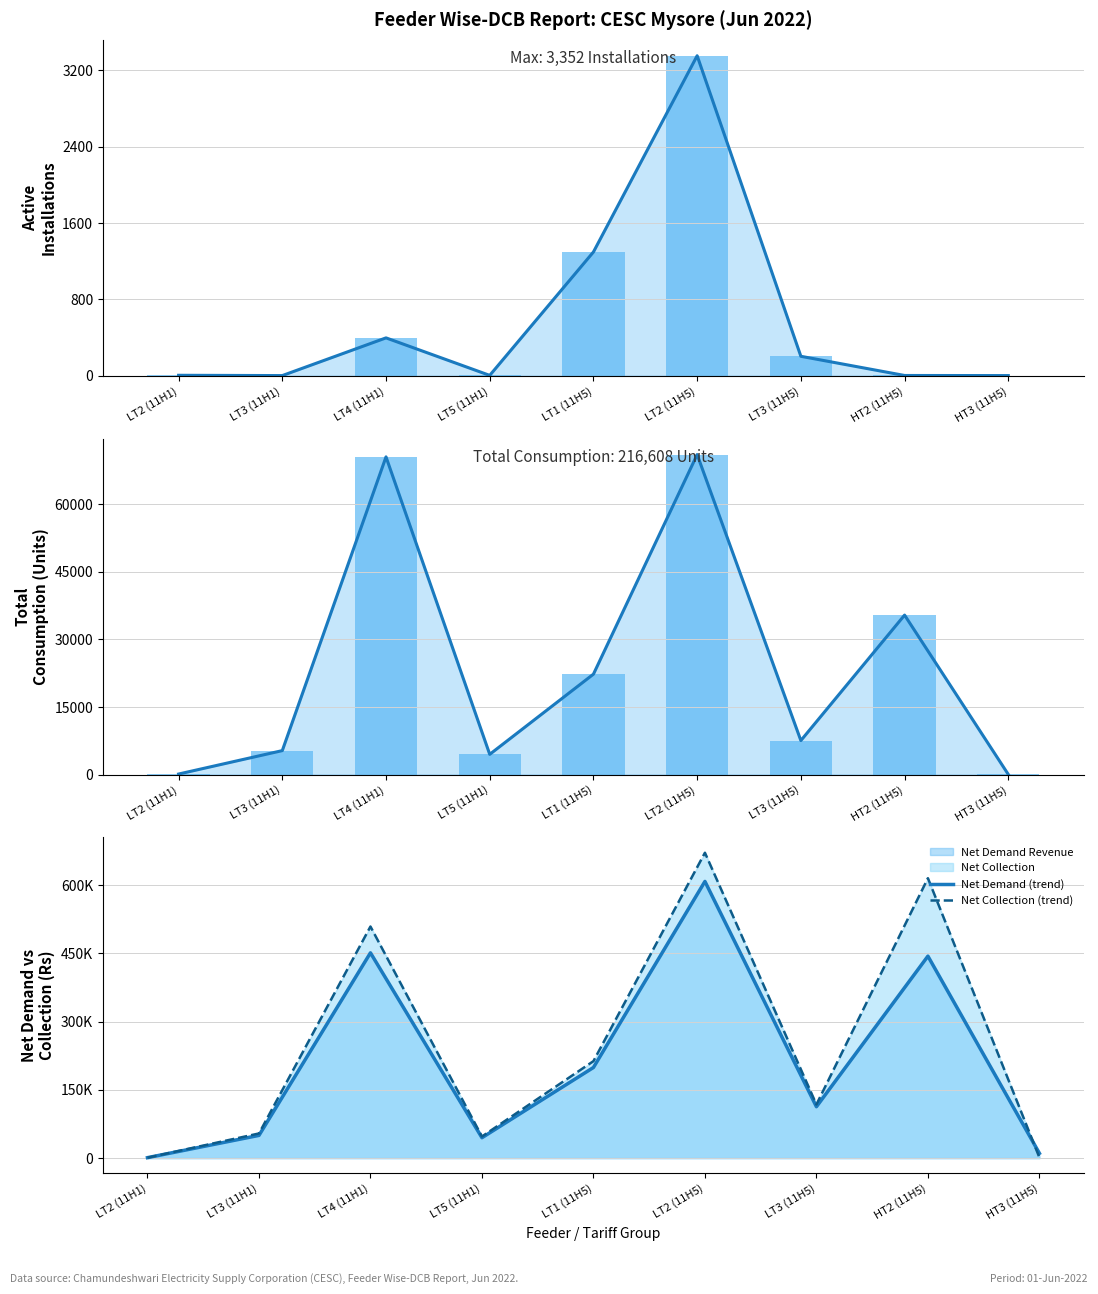

Which series has the largest total across all categories?

Net Collection (trend)